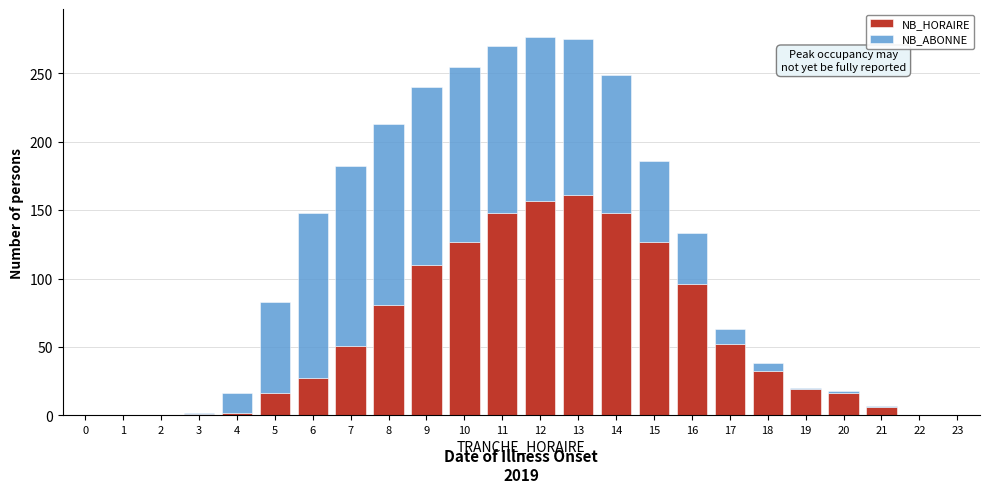

What is the highest value of the NB_HORAIRE series?

161